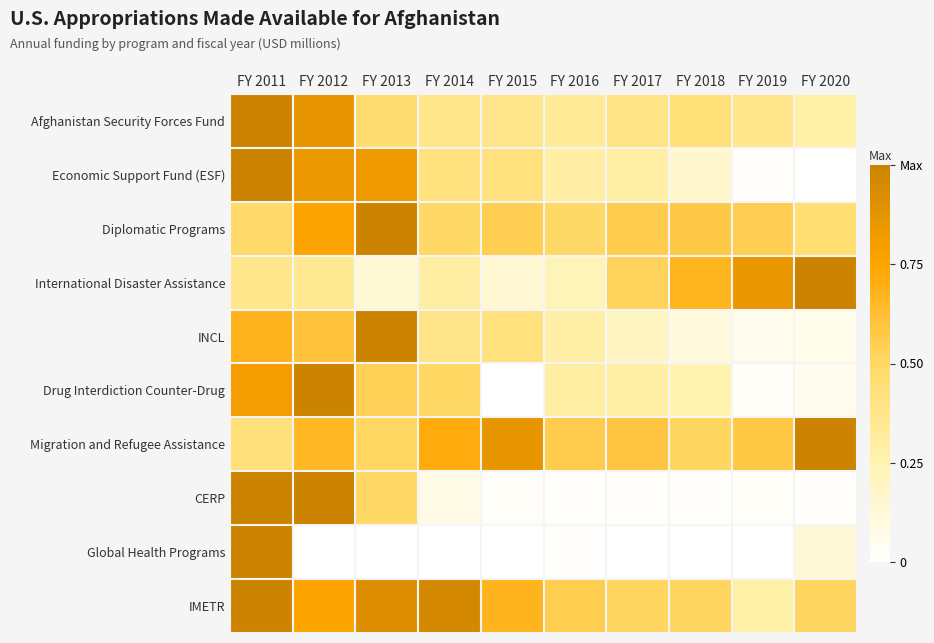

How many series are shown in this chart?

10